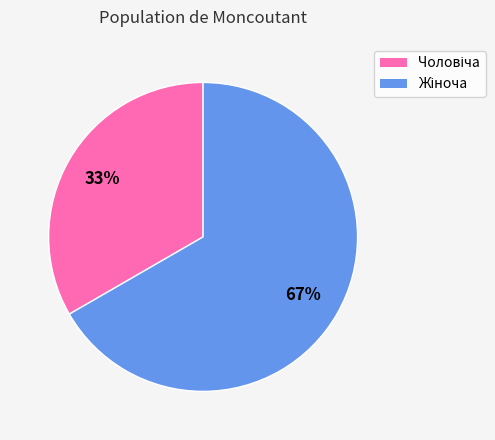

Does any single category account for the majority?

Yes